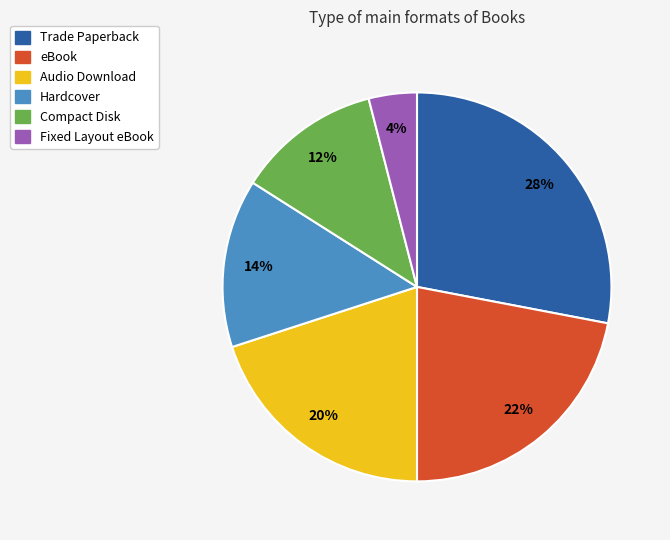

What is the ratio of the value at Trade Paperback to the value at Hardcover?

2.0